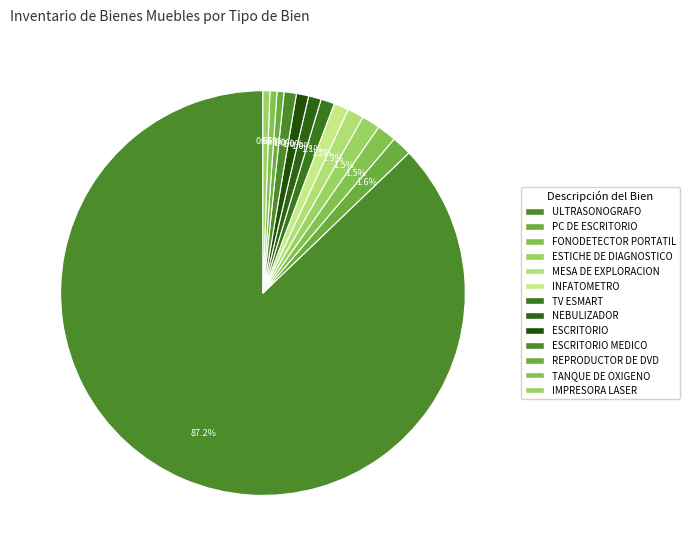

Is there a majority slice in this chart?

Yes